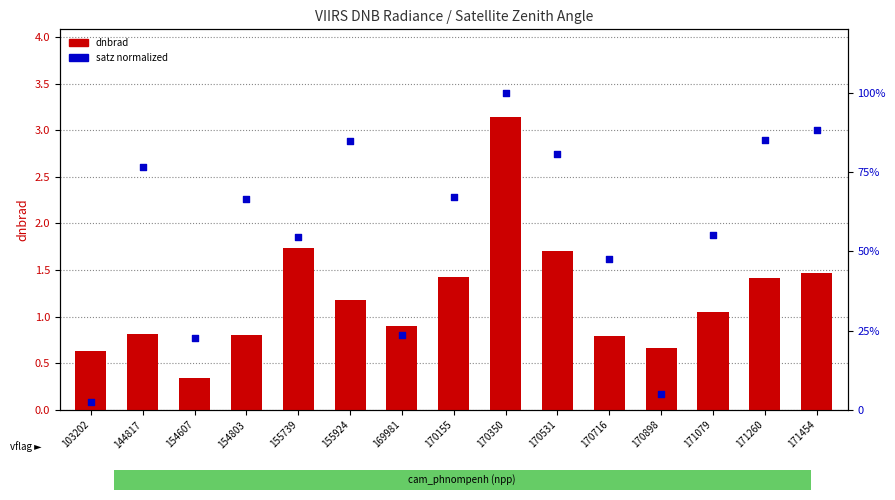

Which series has the largest total across all categories?

satz (normalized)